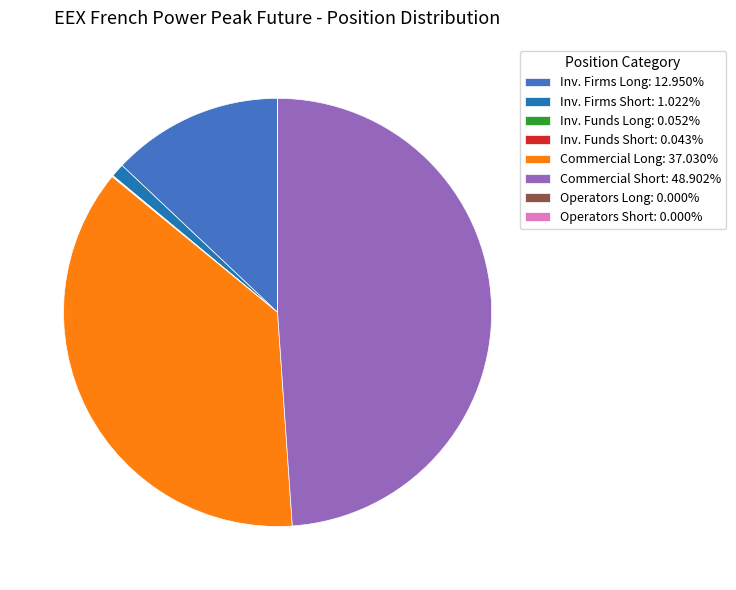

Does any single category account for the majority?

No